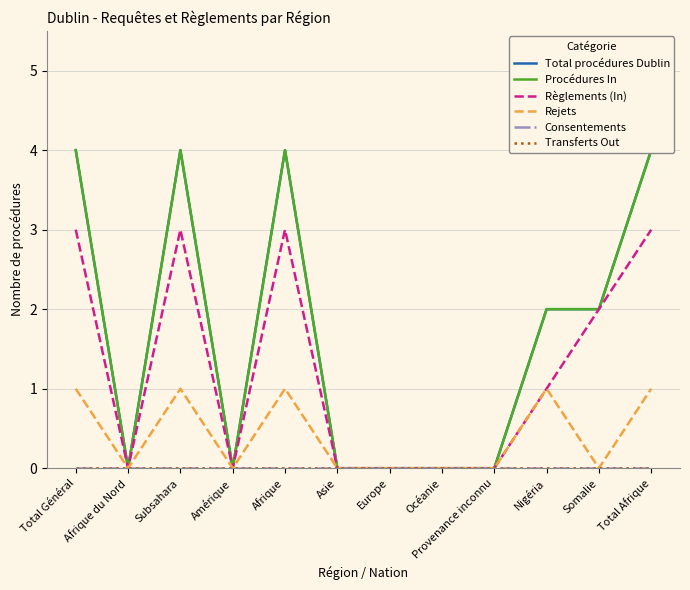

At Asie, list the series in order from largest to smallest.

Total procédures Dublin, Procédures In, Règlements (In), Rejets, Consentements, Transferts Out